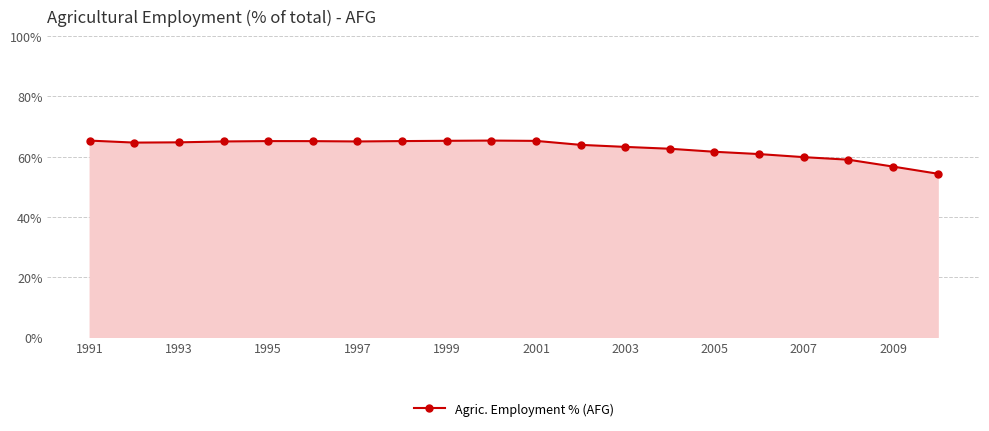

True or false: there are more than 1 points higher than both neighbors.

True